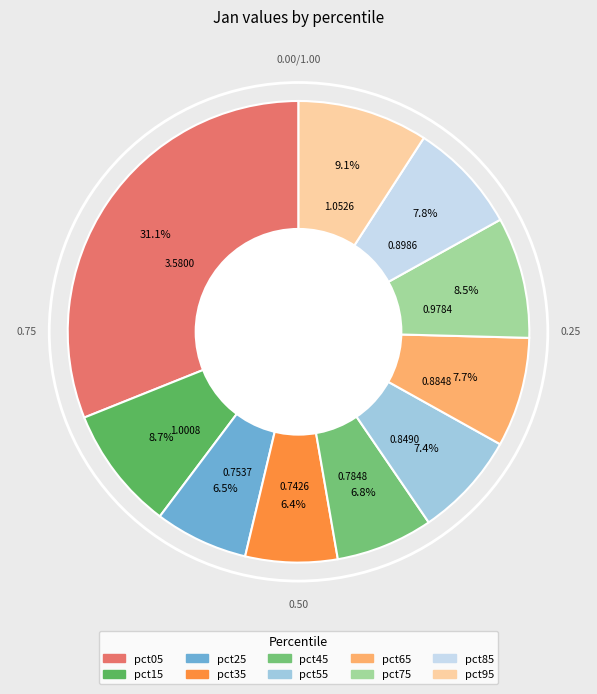

Count the number of slices in the pie.

10